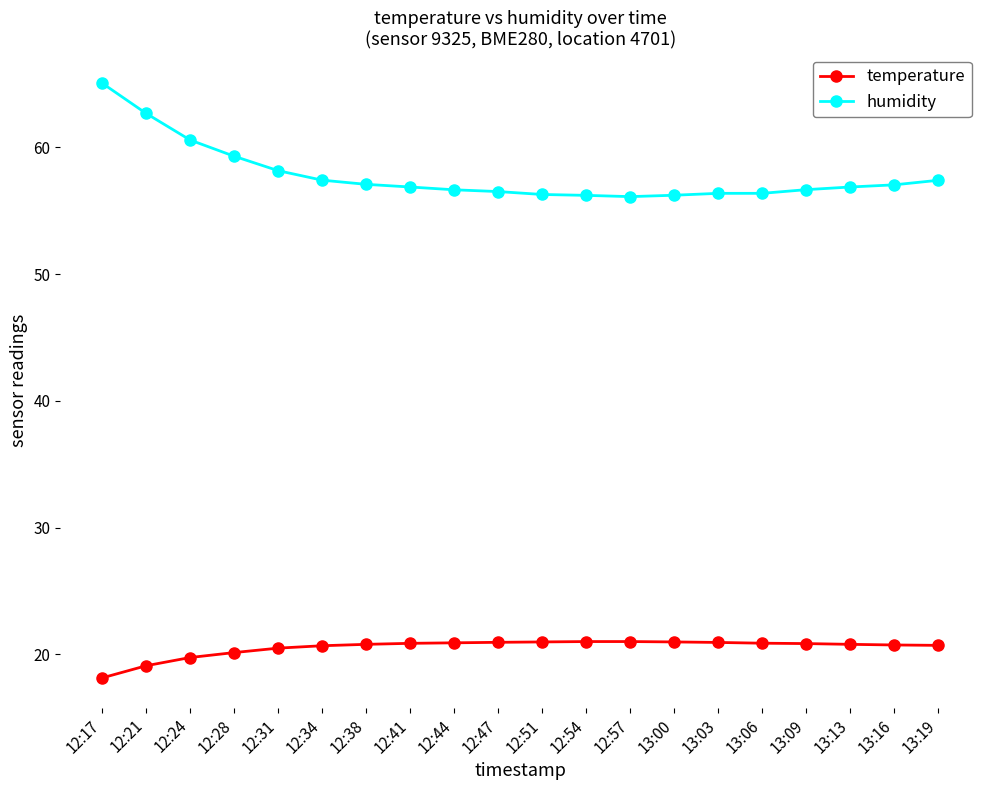

Count the number of data series in this chart.

2